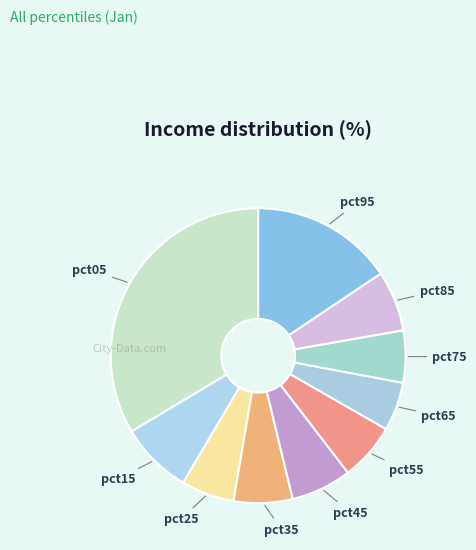

Do pct55 and pct95 together represent more than half of the pie?

No